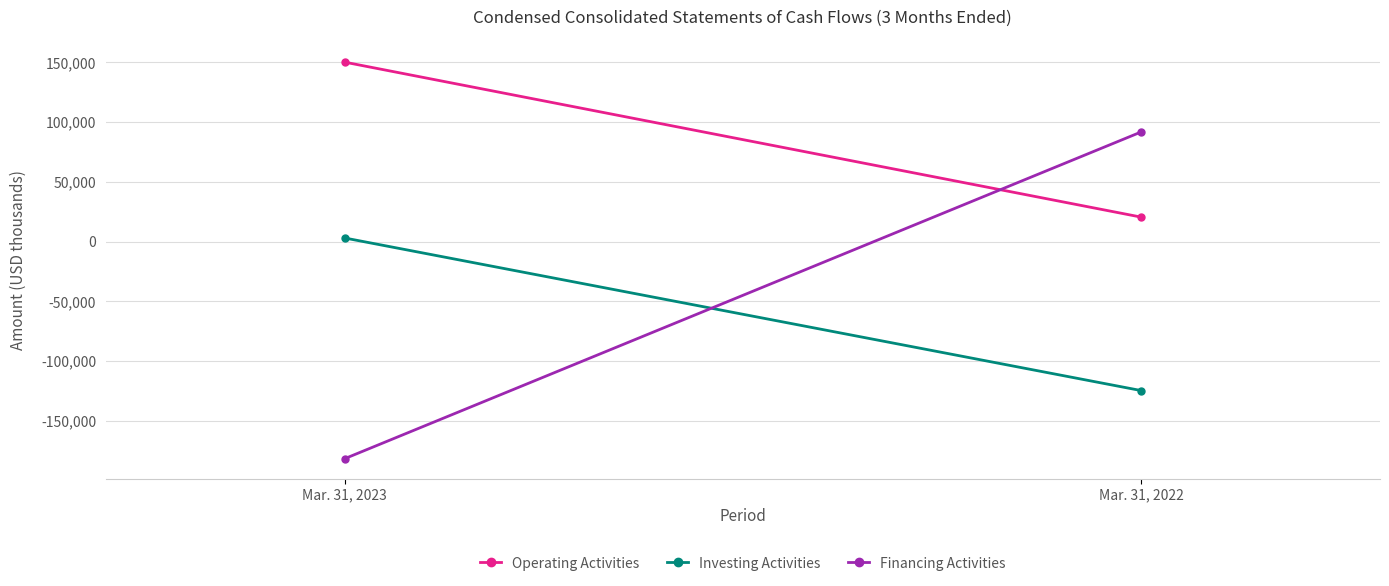

Is the value of Operating Activities at Mar. 31, 2023 greater than the value of Investing Activities at Mar. 31, 2023?

Yes